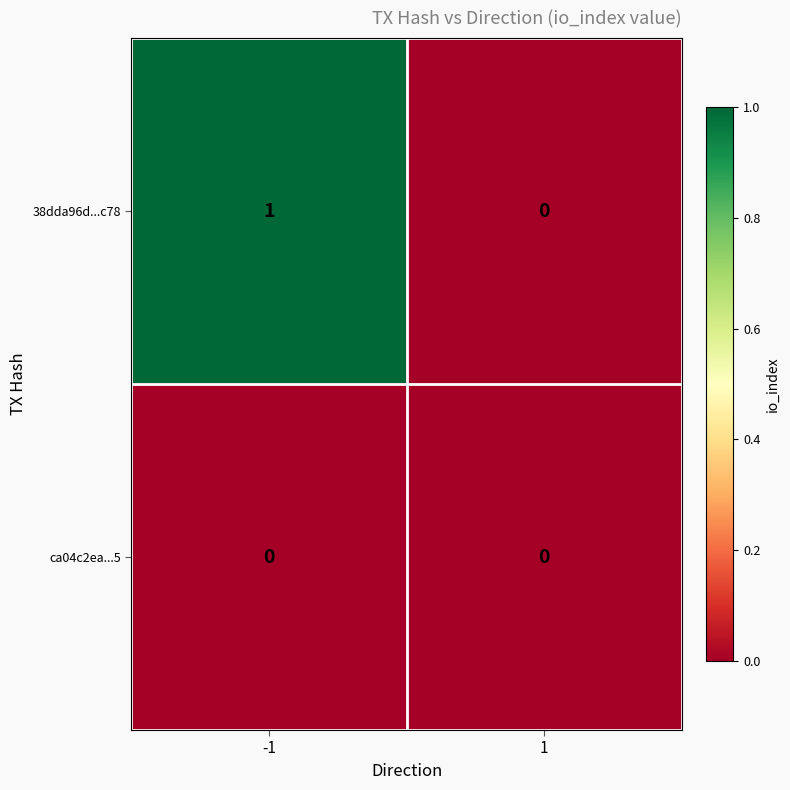

What is the maximum value shown in the chart?

1